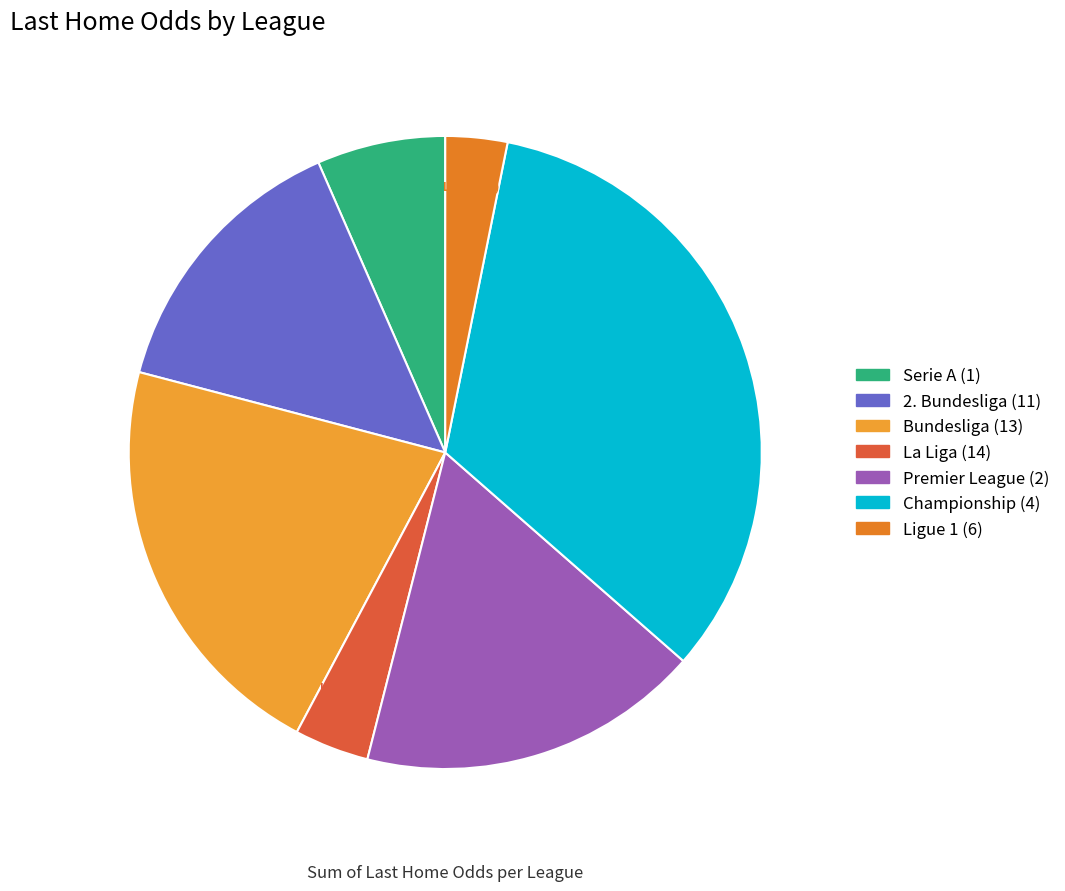

How many slices are in this pie chart?

7